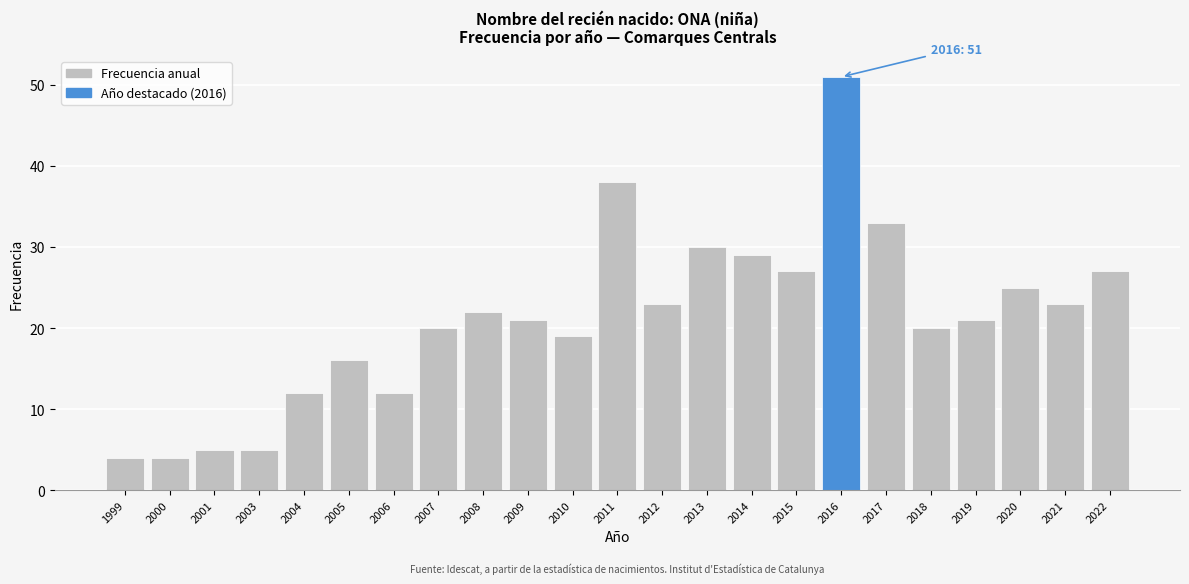

Reading left to right, extract all data points from this chart.

4	4	5	5	12	16	12	20	22	21	19	38	23	30	29	27	51	33	20	21	25	23	27